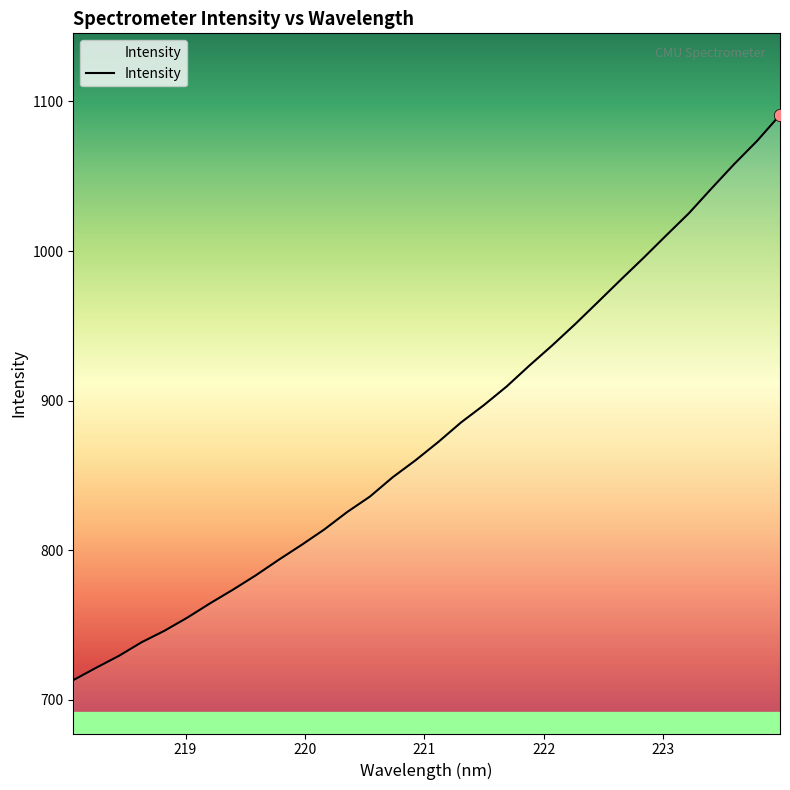

What is the maximum value shown in the chart?

1091.0